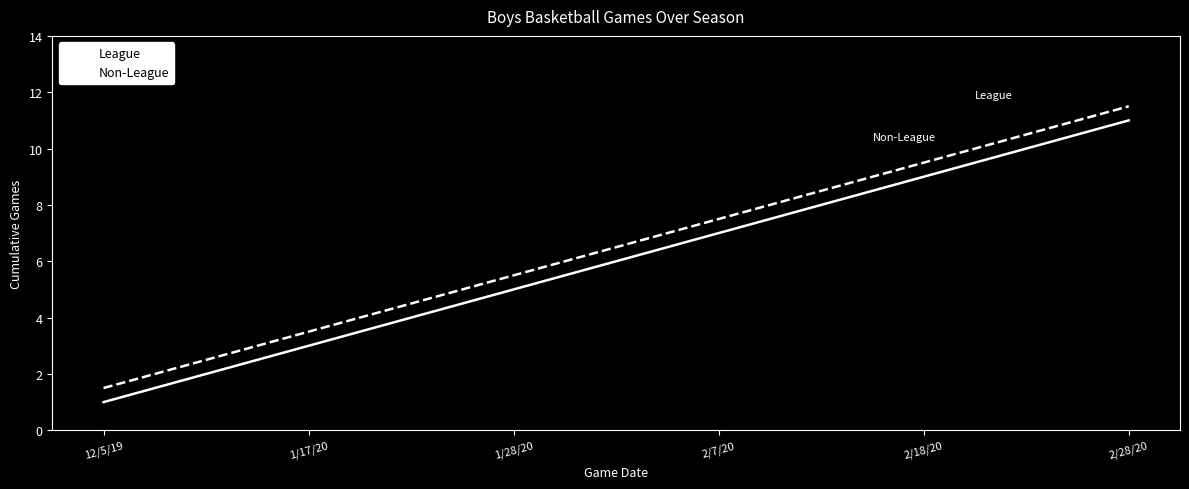

How many lines are shown in the chart?

2